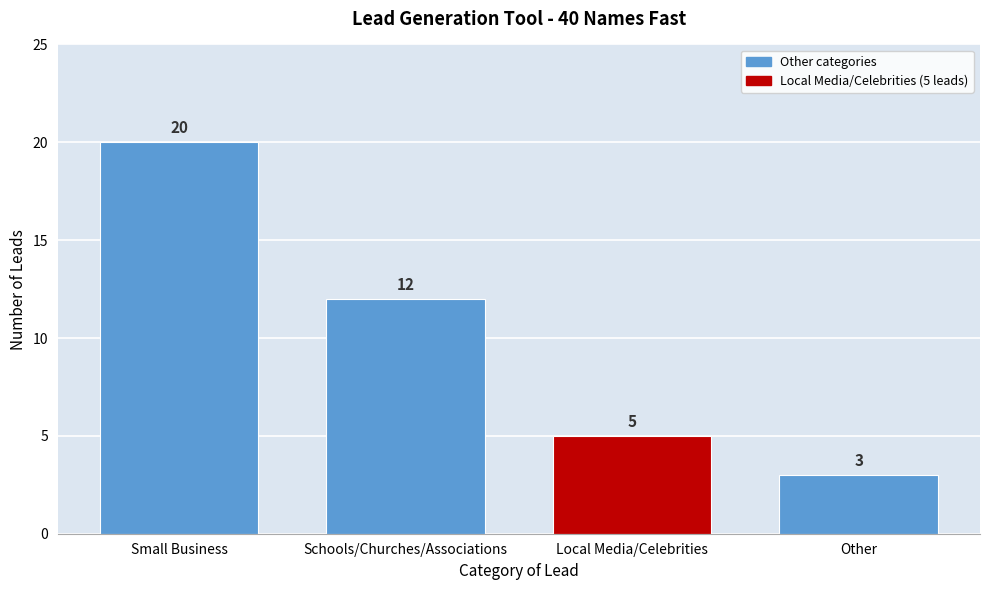

Reading left to right, list all the values displayed in this chart.

20	12	5	3